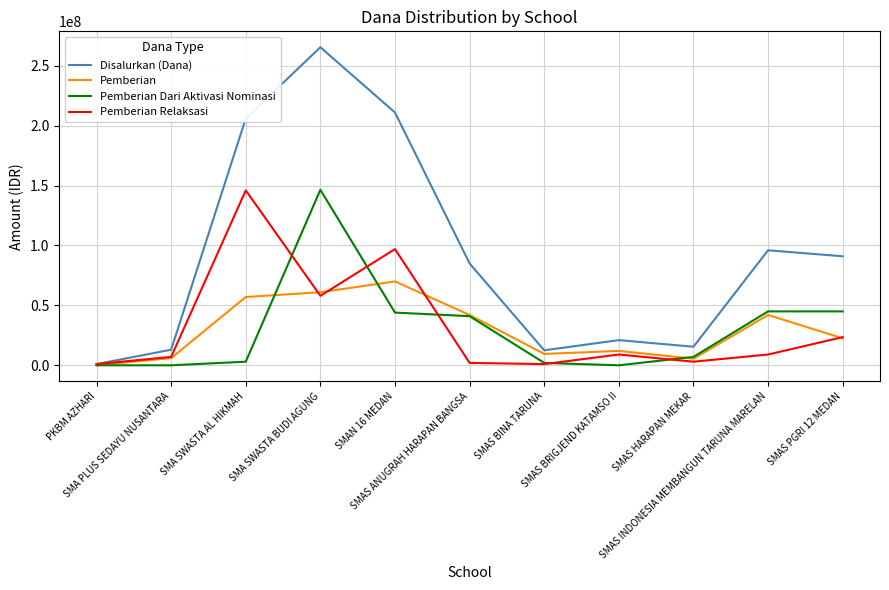

What is the greatest value displayed?

265500000